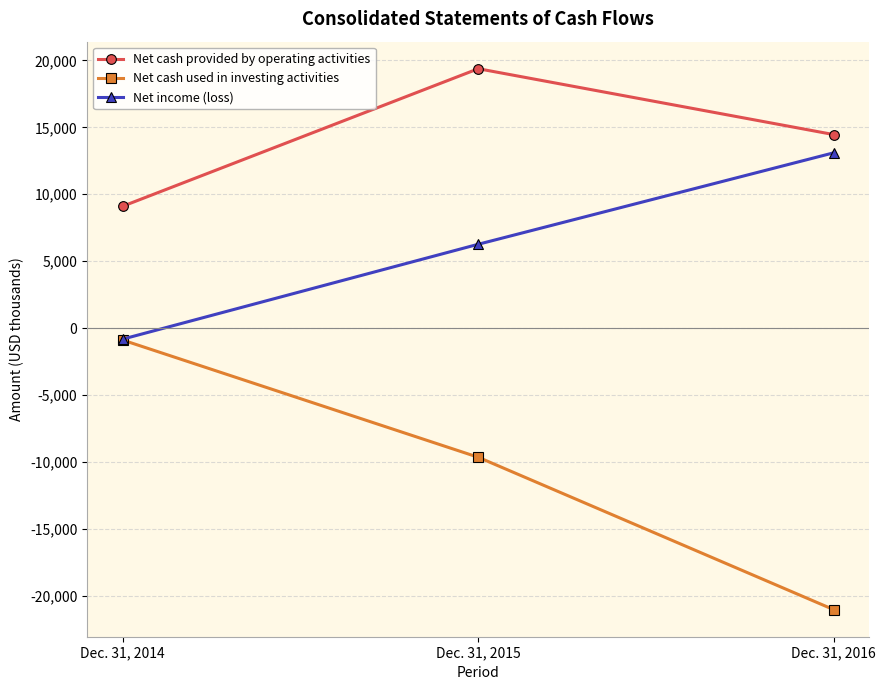

List the labels in order of Net income (loss) value, smallest first.

Dec. 31, 2014, Dec. 31, 2015, Dec. 31, 2016